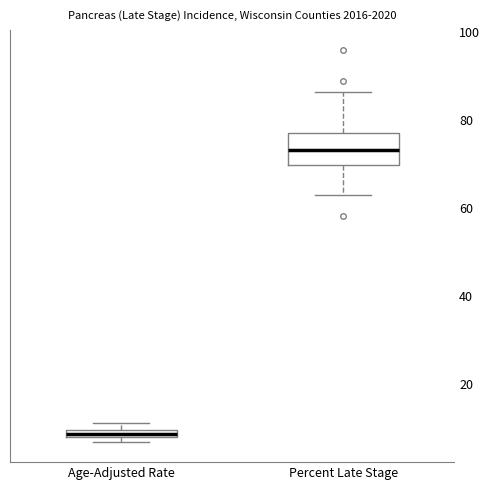

Where does the lower whisker of the box for Percent Late Stage end on the y-axis? The values are not printed on the chart, so give them approximately, as read against the axis.

64